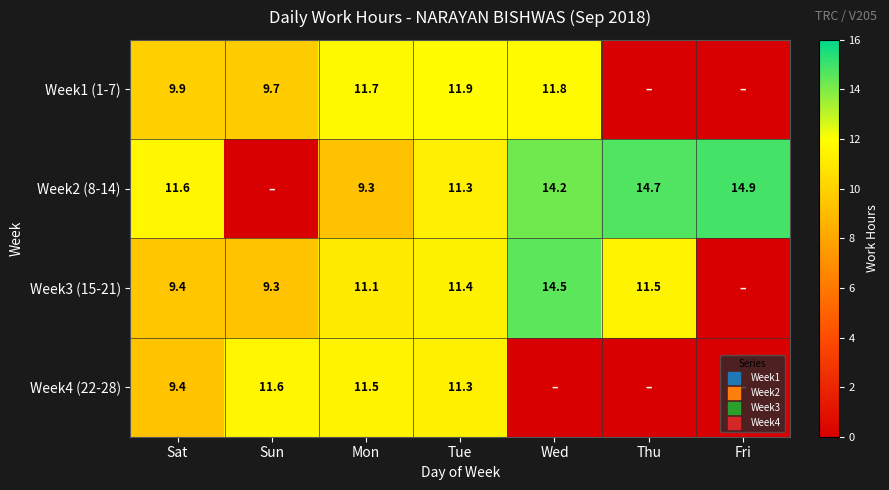

What is the difference between the maximum and minimum values in the Week4 (22-28) series?

11.6